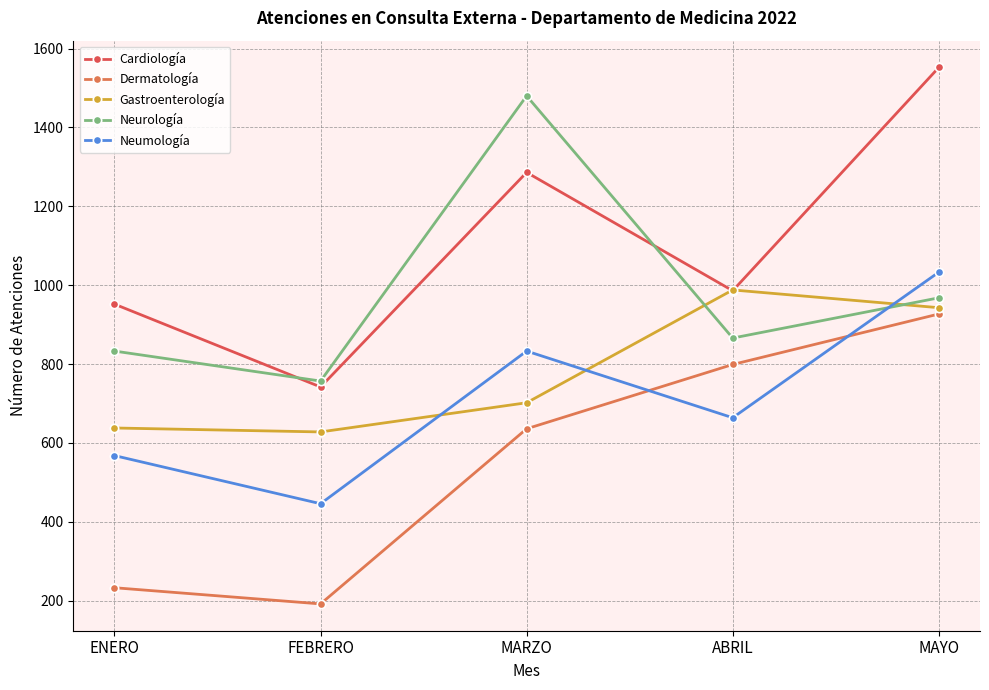

How many lines are shown in the chart?

5